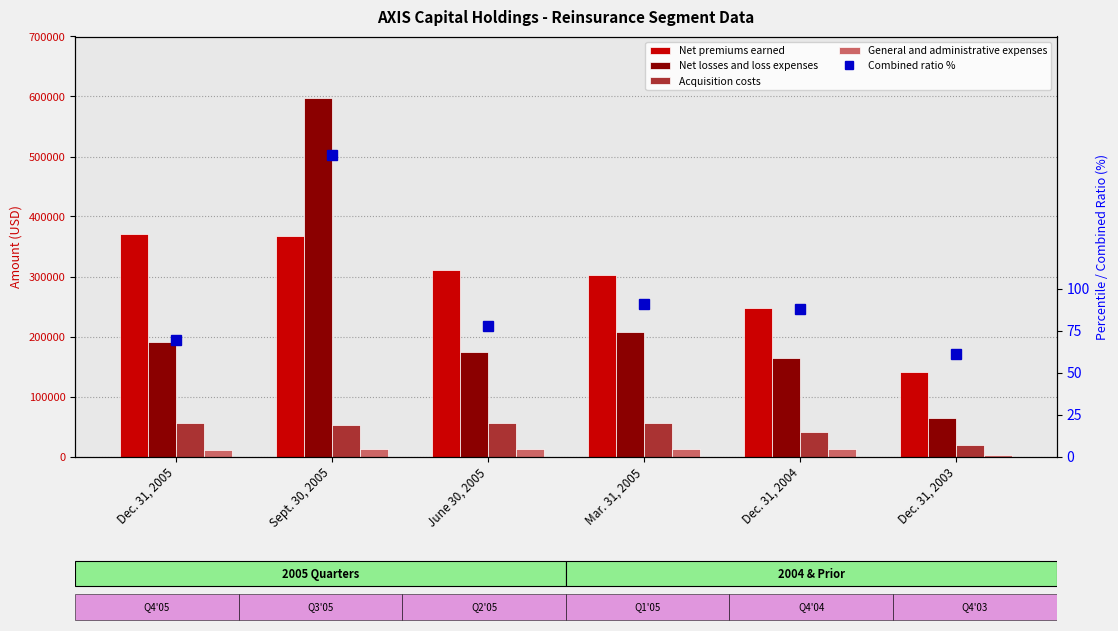

Reading right to left, what are all the values shown in this chart?

Net premiums earned: 140604.0	246693.0	302231.0	311375.0	368281.0	370247.0
Net losses and loss expenses: 64135.0	164496.0	206677.0	174156.0	596746.0	190743.0
Acquisition costs: 19115.0	40169.0	55175.0	55321.0	52865.0	55022.0
General and administrative expenses: 2837.0	12604.0	12301.0	12330.0	12187.0	11592.0
Combined ratio %: 61.2	88.1	90.8	77.7	179.7	69.5